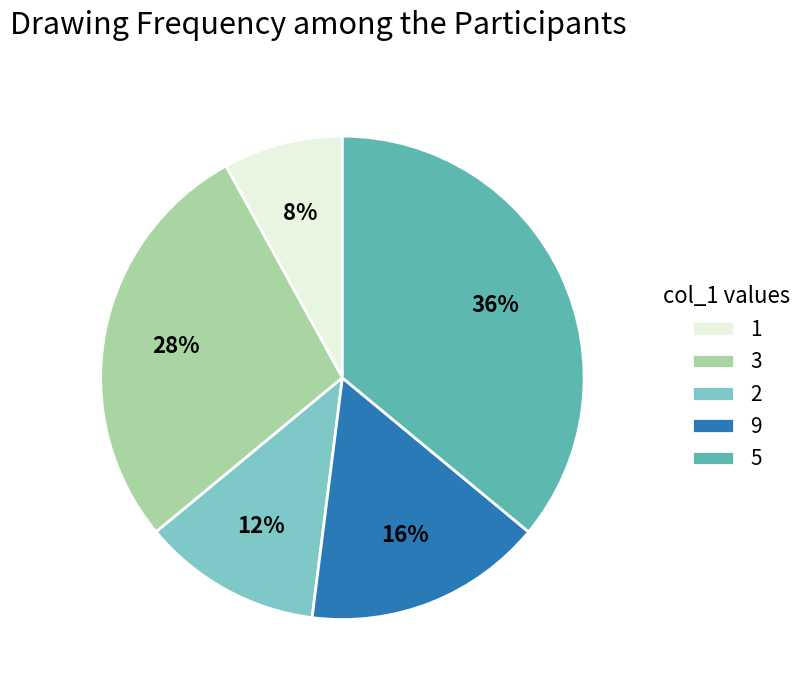

Which category has the smallest portion of the pie?

1